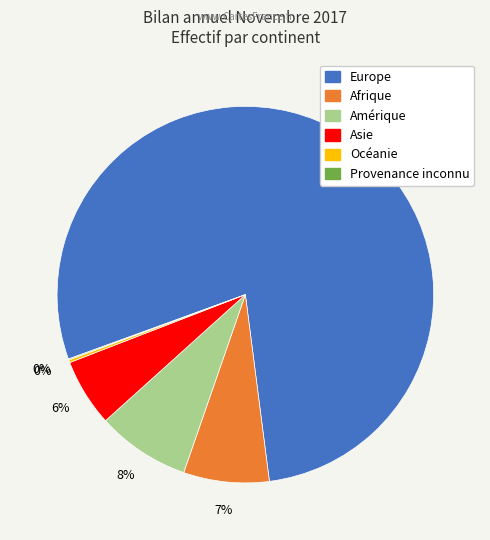

Do Europe and Amérique together represent more than half of the pie?

Yes